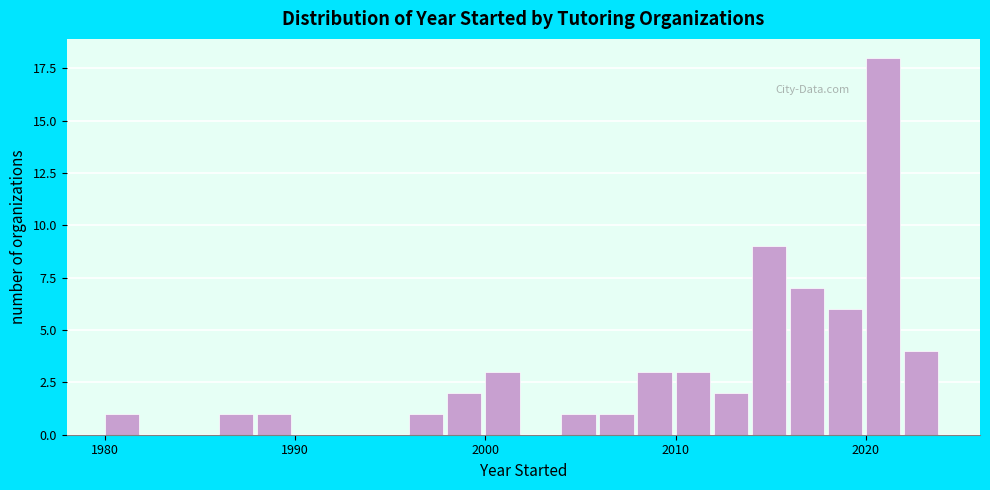

Read against the x-axis, roughly where is the centre of the tallest bar?

2021